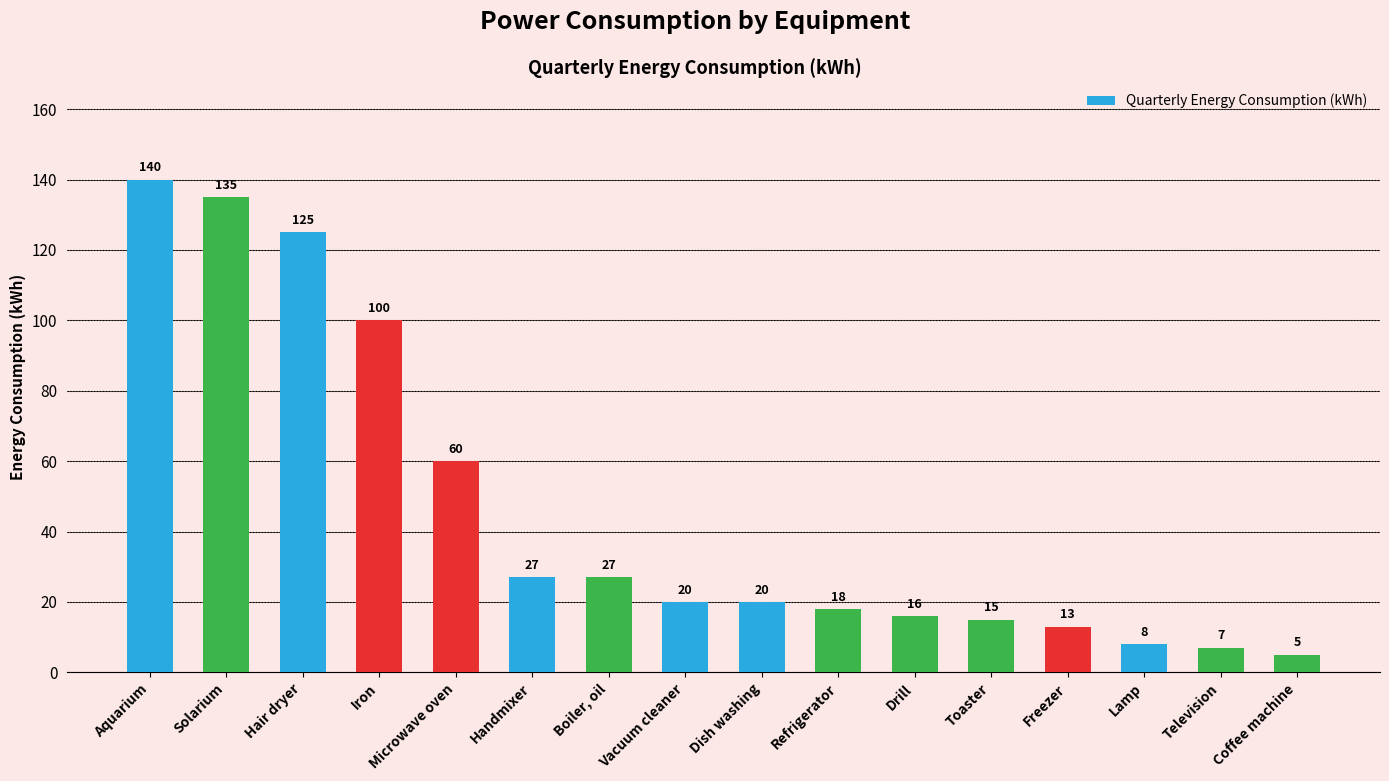

What is the difference between the maximum and minimum values?

135